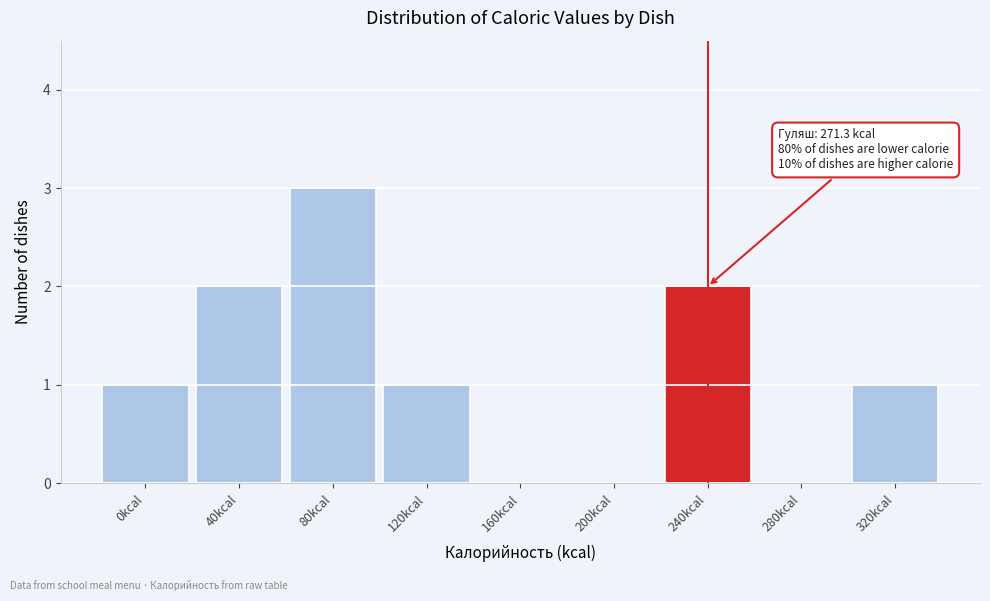

Reading left to right, list all the values displayed in this chart.

0kcal=1	40kcal=2	80kcal=3	120kcal=1	160kcal=0	200kcal=0	240kcal=2	280kcal=0	320kcal=1